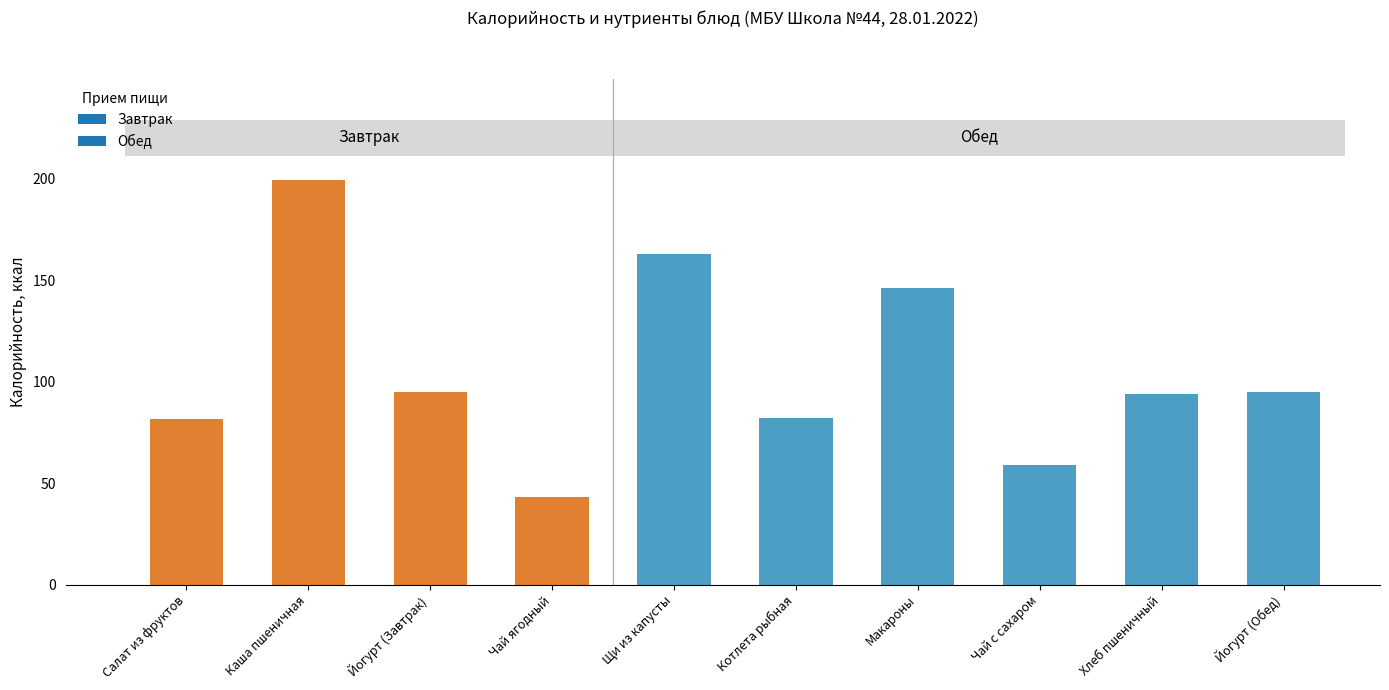

Which label corresponds to the smallest value in the chart?

Чай ягодный